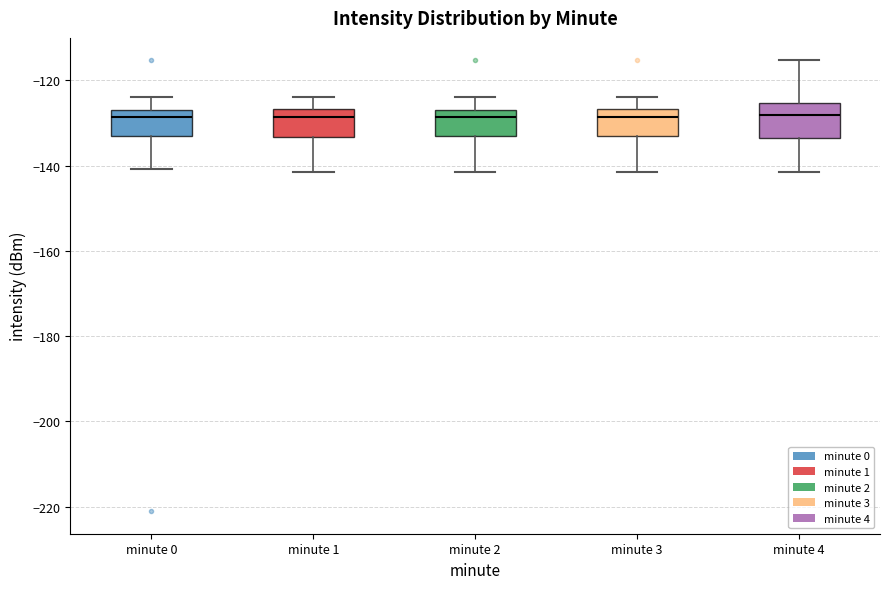

Reading left to right, transcribe this box plot: for each box, give where its median line is, the range the box spans, and where its two whiskers end, as read against the y-axis. The values are not printed on the chart, so give them approximately, as read against the axis.

minute 0: median -128, box -132 to -126, whiskers -140 to -124
minute 1: median -128, box -134 to -126, whiskers -142 to -124
minute 2: median -128, box -132 to -126, whiskers -142 to -124
minute 3: median -128, box -132 to -126, whiskers -142 to -124
minute 4: median -128, box -134 to -126, whiskers -142 to -116